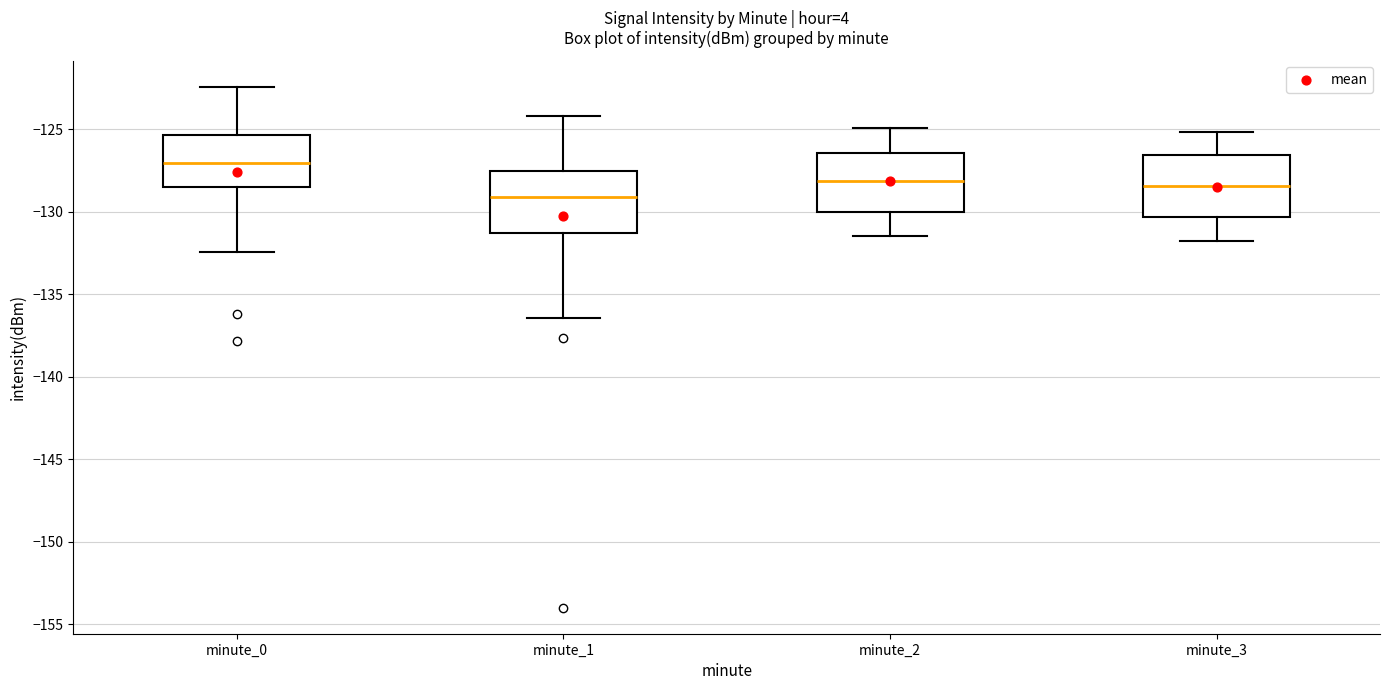

Reading left to right, transcribe this box plot: for each box, give where its median line is, the range the box spans, and where its two whiskers end, as read against the y-axis. The values are not printed on the chart, so give them approximately, as read against the axis.

minute_0: median -127.0, box -128.5 to -125.5, whiskers -132.5 to -122.5
minute_1: median -129.0, box -131.5 to -127.5, whiskers -136.5 to -124.0
minute_2: median -128.0, box -130.0 to -126.5, whiskers -131.5 to -125.0
minute_3: median -128.5, box -130.5 to -126.5, whiskers -132.0 to -125.0